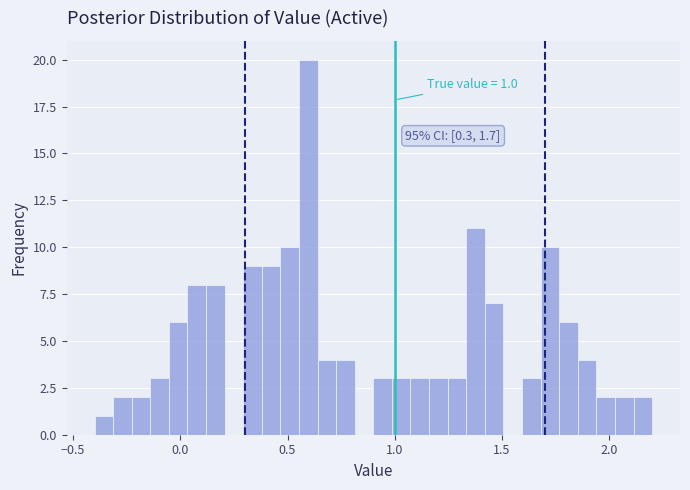

Around what value on the x-axis is the tallest bar? Give the approximate position of its centre, as read against the axis.

0.60